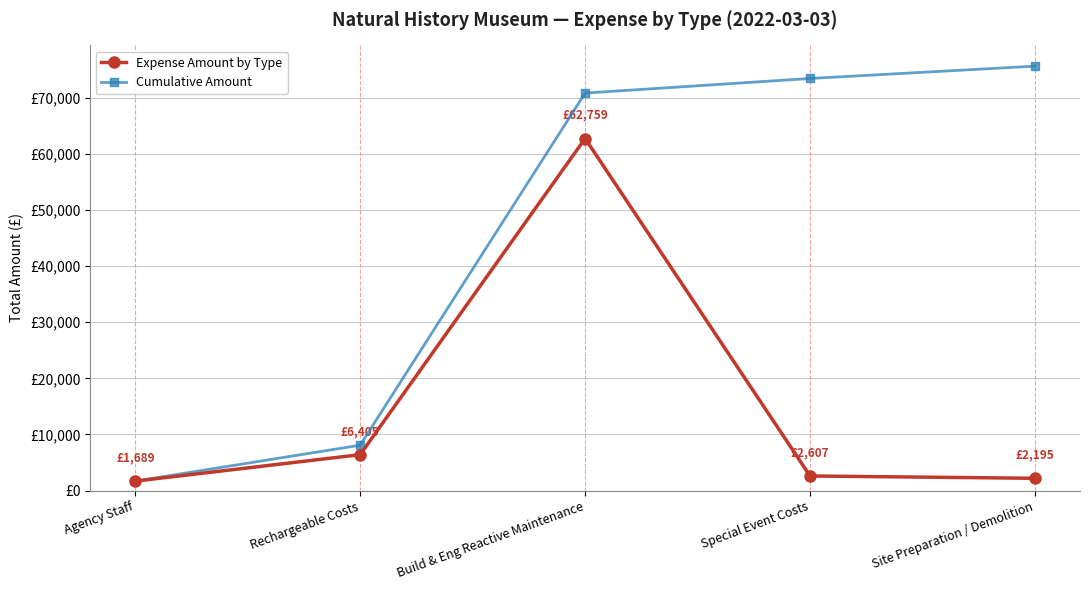

Rank the series by their maximum value, from highest to lowest.

Cumulative Amount, Expense Amount by Type